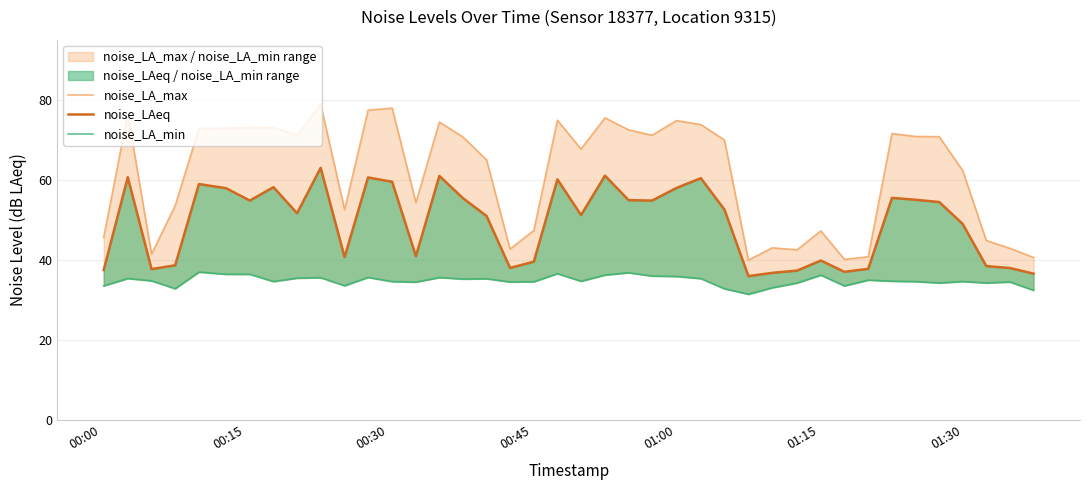

Count the number of data series in this chart.

3